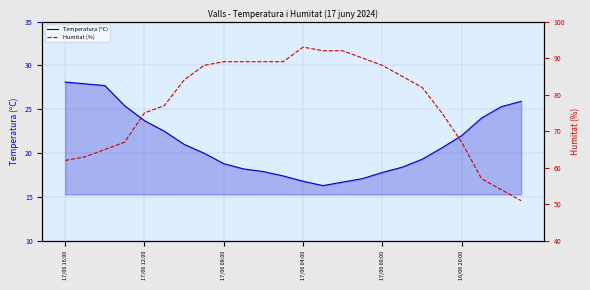

Which series has the largest total across all categories?

Humitat (%)